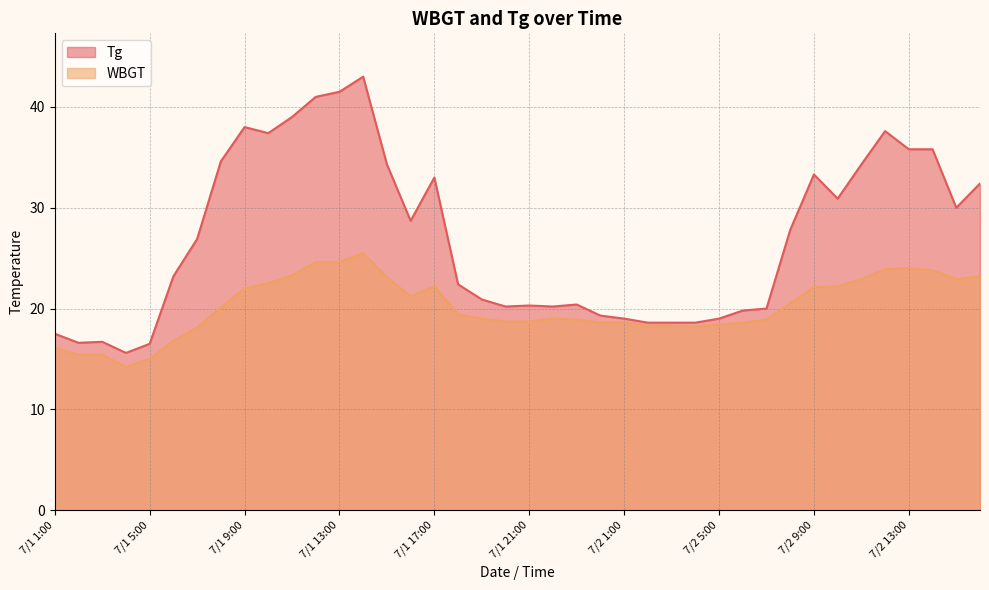

At which label does Tg first exceed 26?

7/1 7:00